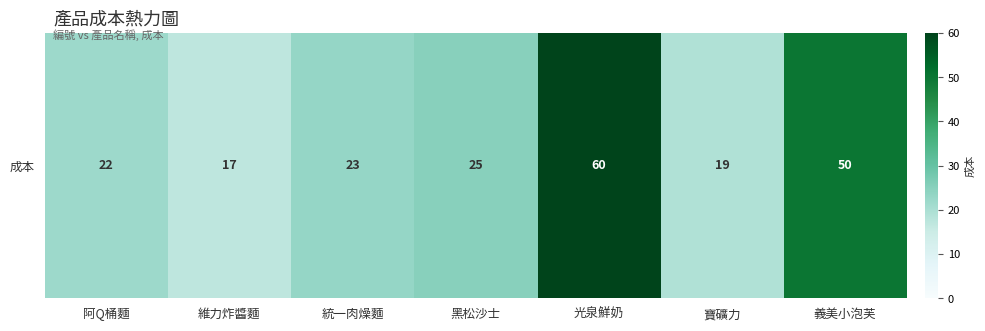

What is the greatest value displayed?

60